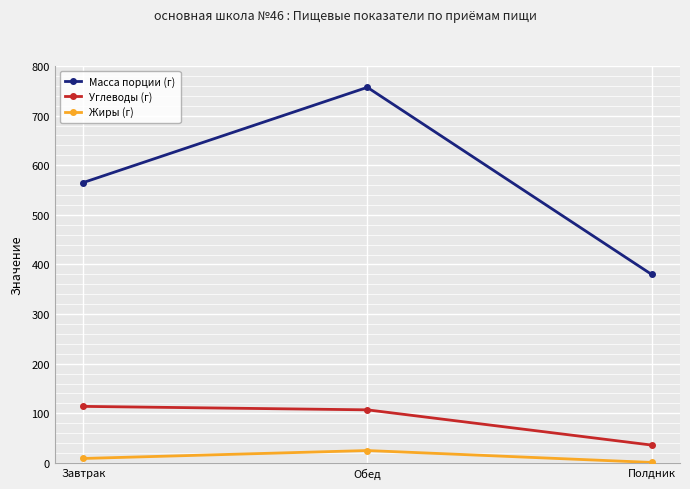

What is the difference between the Масса порции (г) values at Обед and Завтрак?

192